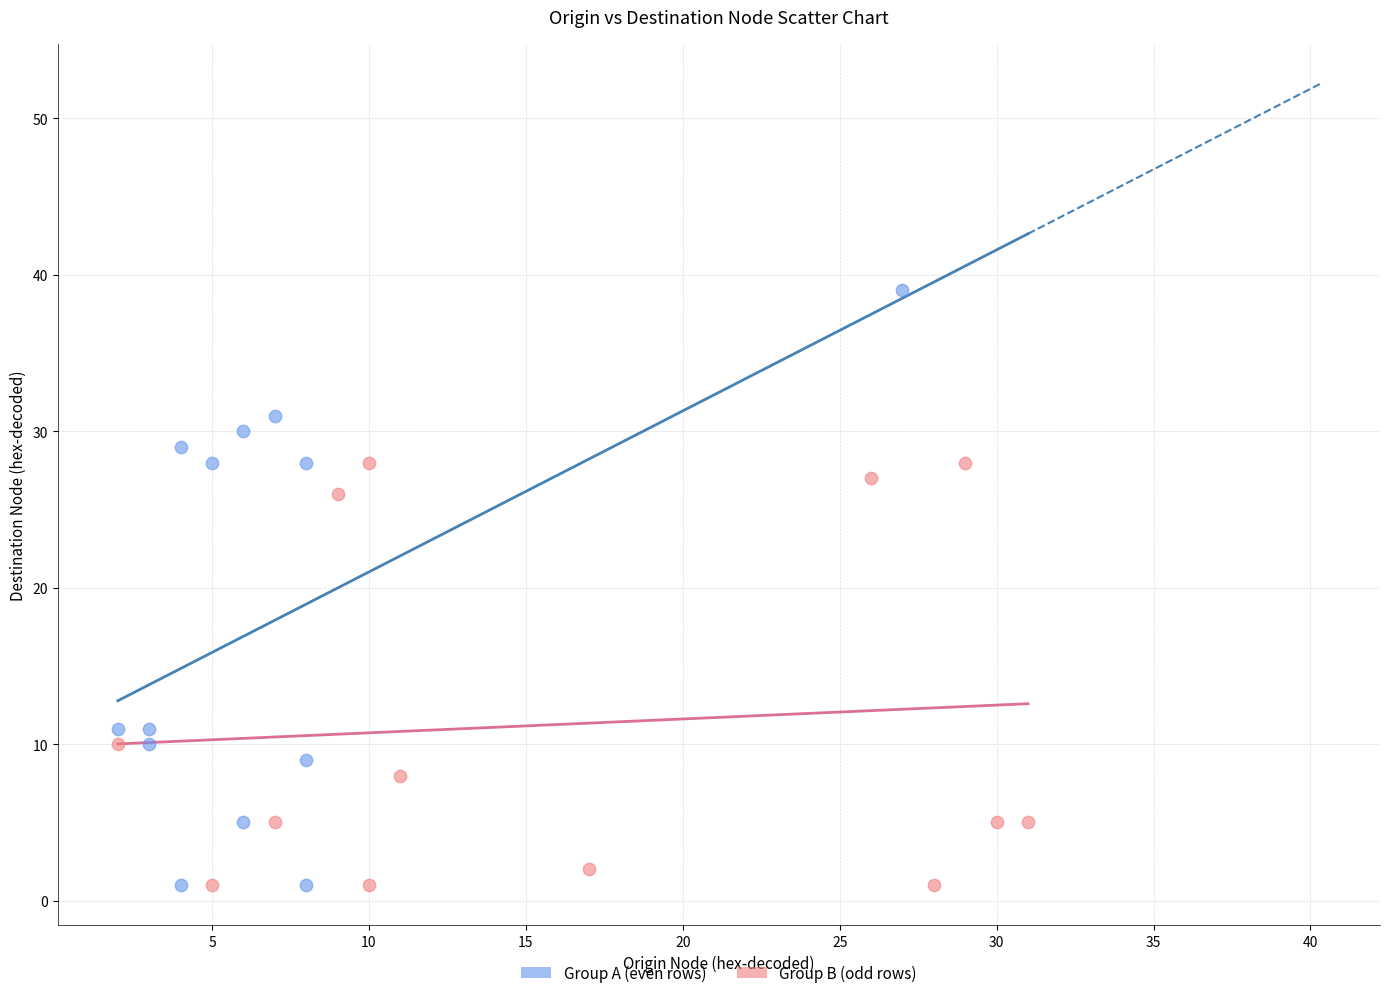

Which series reaches the maximum Y coordinate?

Group A (even rows)